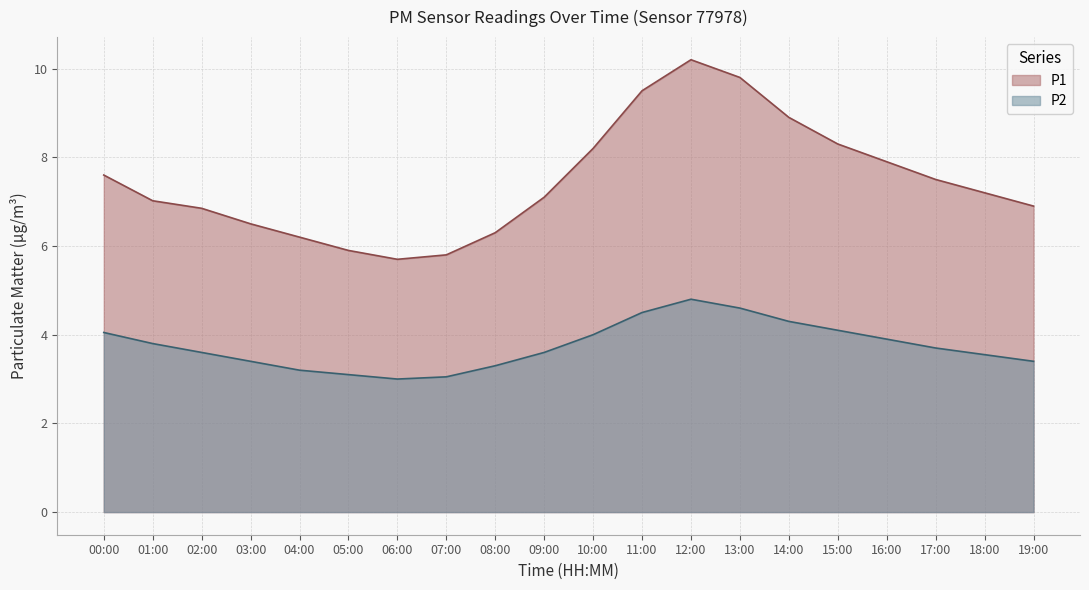

What is the spread (max minus min) of values at 04:00?

3.0